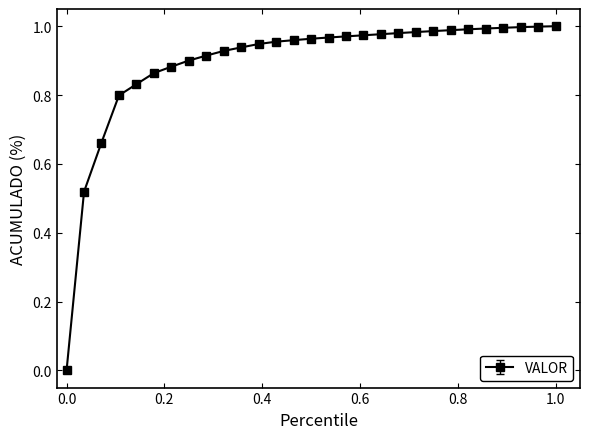

What is the sum of all values?

25.9